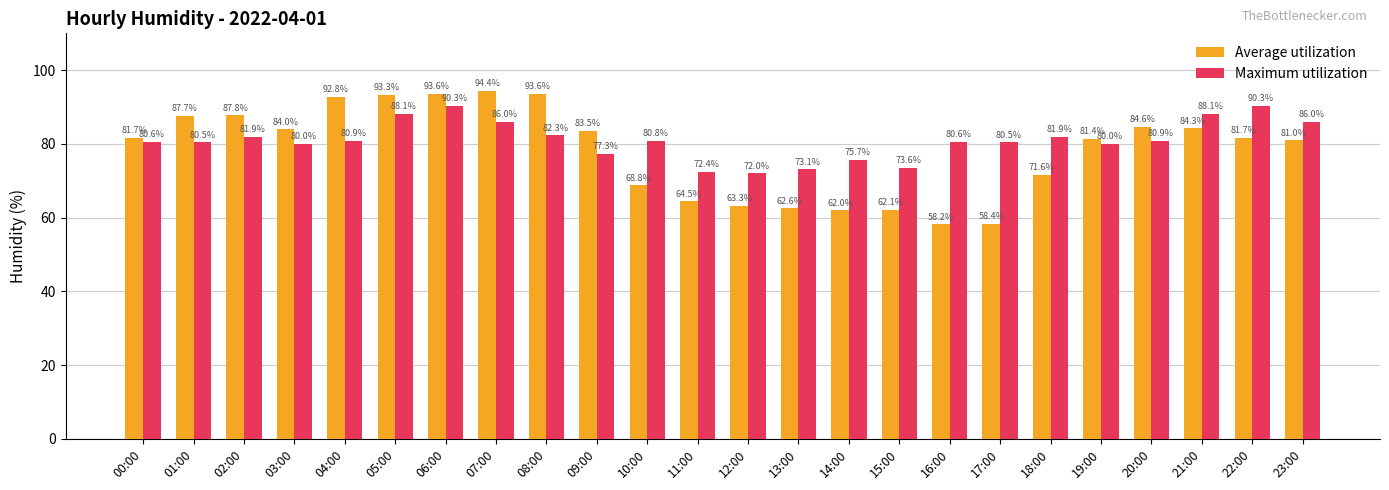

What is the label of the 5th bar from the right?

19:00